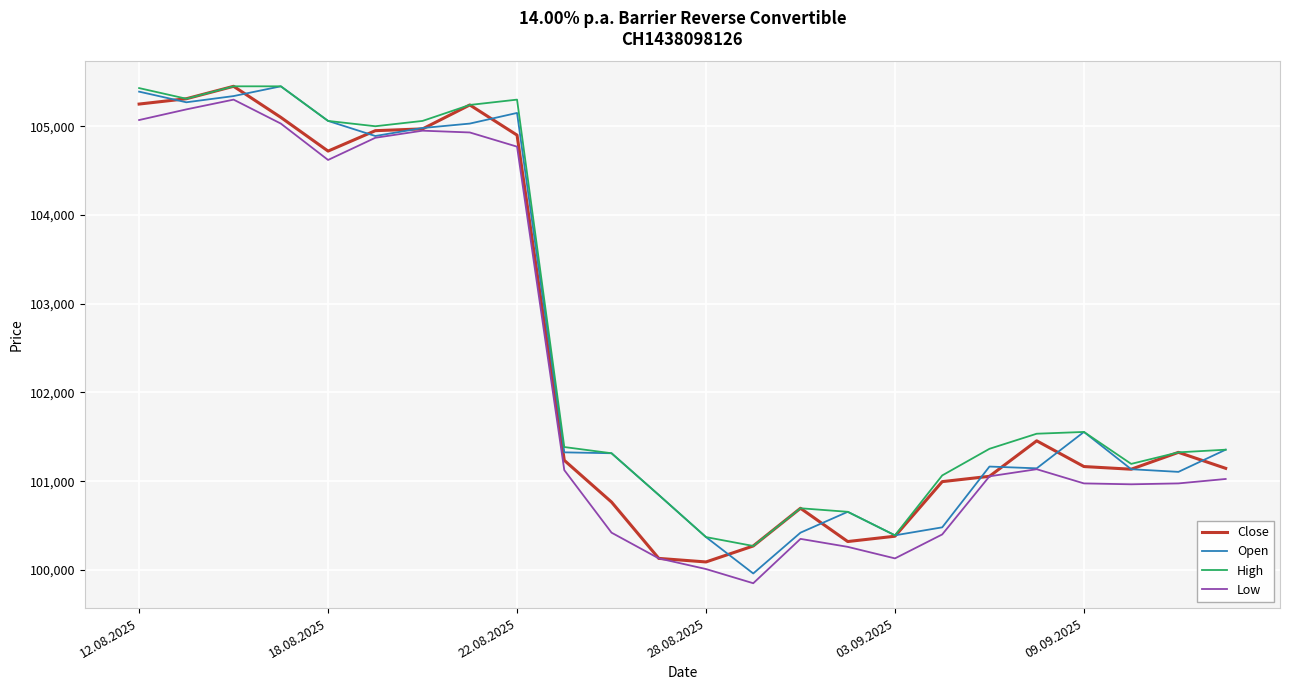

What is the maximum value for Low?

105300